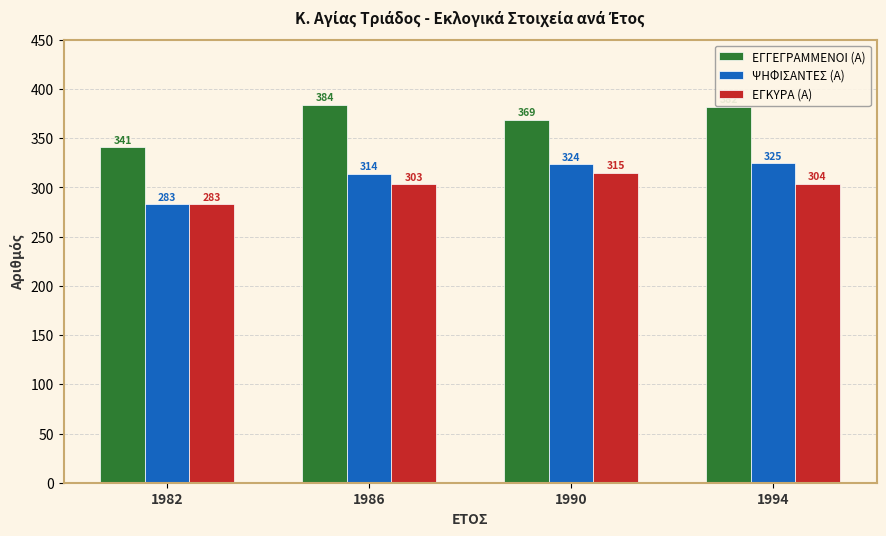

Reading left to right, extract all data points from this chart.

ΕΓΓΕΓΡΑΜΜΕΝΟΙ (Α): 341	384	369	382
ΨΗΦΙΣΑΝΤΕΣ (Α): 283	314	324	325
ΕΓΚΥΡΑ (Α): 283	303	315	304